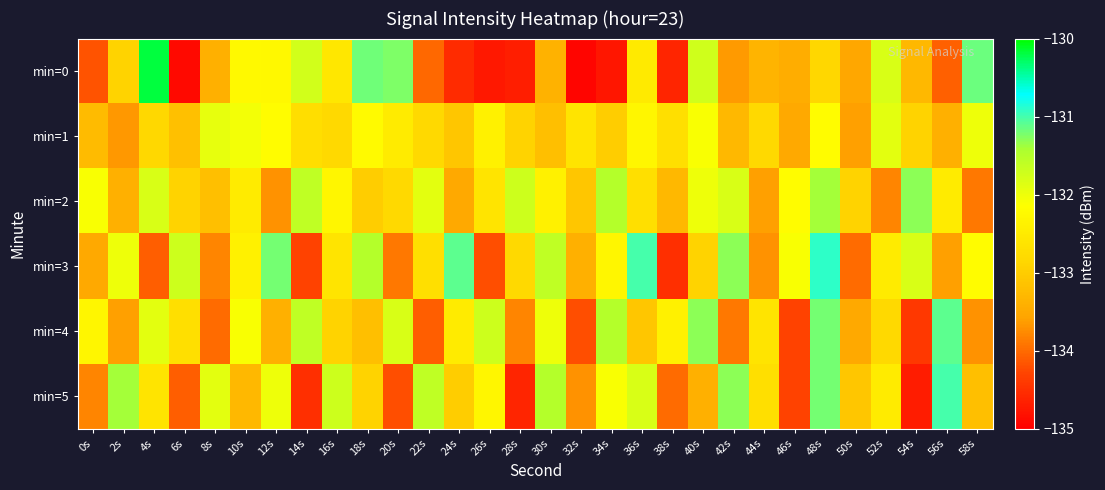

Rank the series by their maximum value, from lowest to highest.

min=1, min=2, min=4, min=5, min=3, min=0